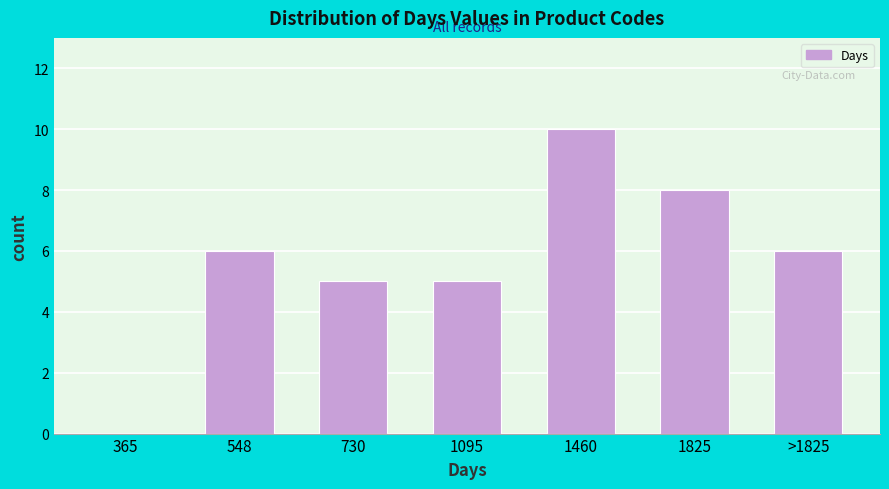

Reading right to left, what are all the values shown in this chart?

>1825=6	1825=8	1460=10	1095=5	730=5	548=6	365=0